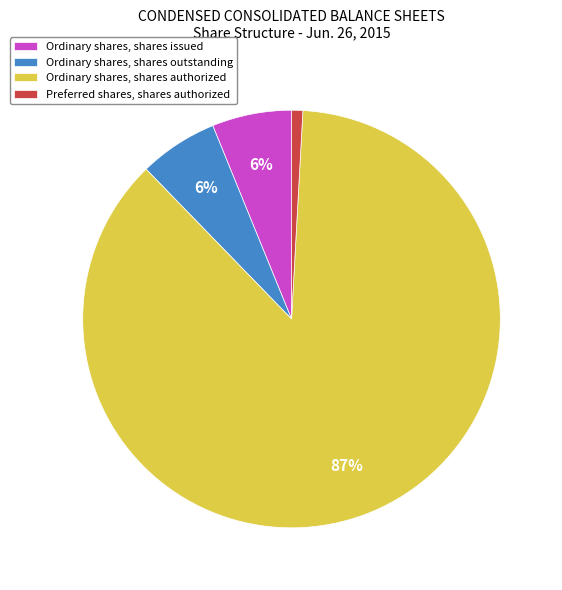

Between Ordinary shares, shares issued and Ordinary shares, shares authorized, which is larger?

Ordinary shares, shares authorized